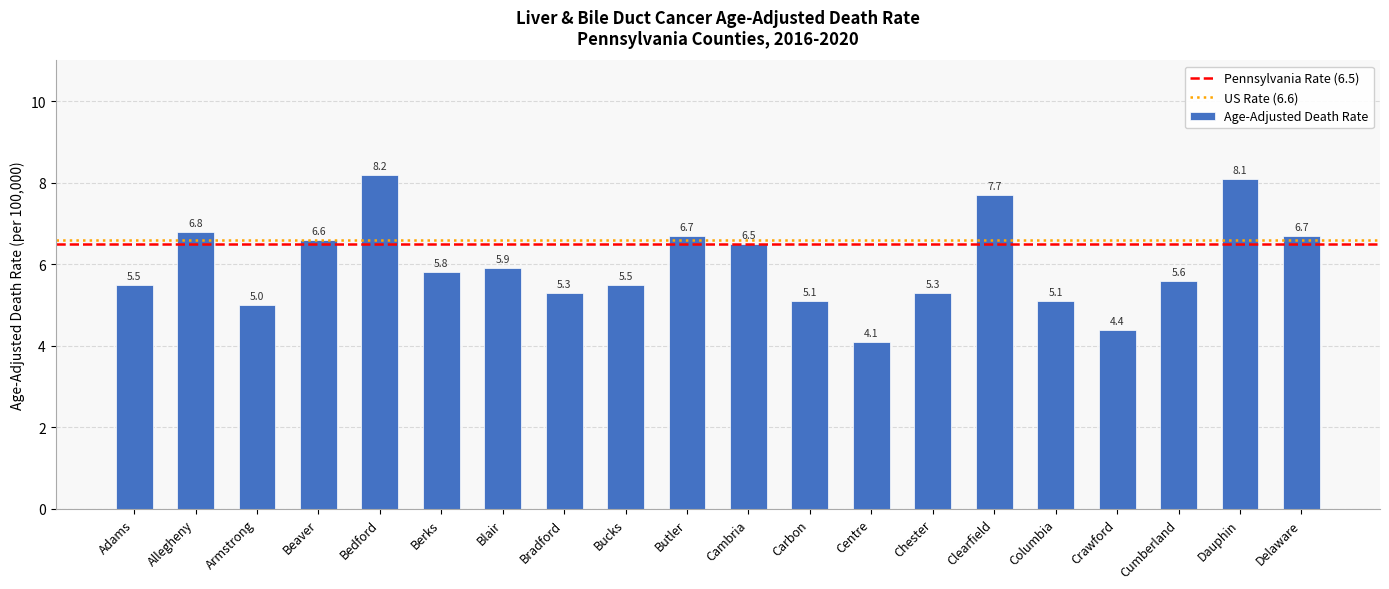

Reading left to right, extract all data points from this chart.

Adams=5.5	Allegheny=6.8	Armstrong=5.0	Beaver=6.6	Bedford=8.2	Berks=5.8	Blair=5.9	Bradford=5.3	Bucks=5.5	Butler=6.7	Cambria=6.5	Carbon=5.1	Centre=4.1	Chester=5.3	Clearfield=7.7	Columbia=5.1	Crawford=4.4	Cumberland=5.6	Dauphin=8.1	Delaware=6.7